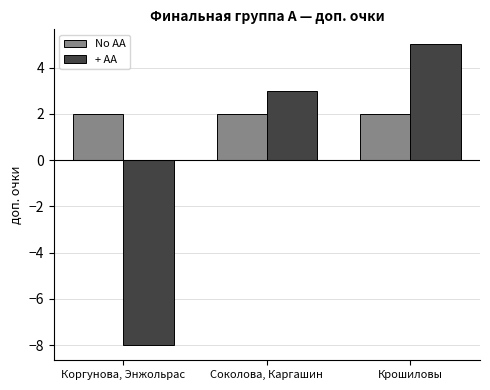

What is the label of the 3rd bar from the right?

Коргунова, Энжольрас